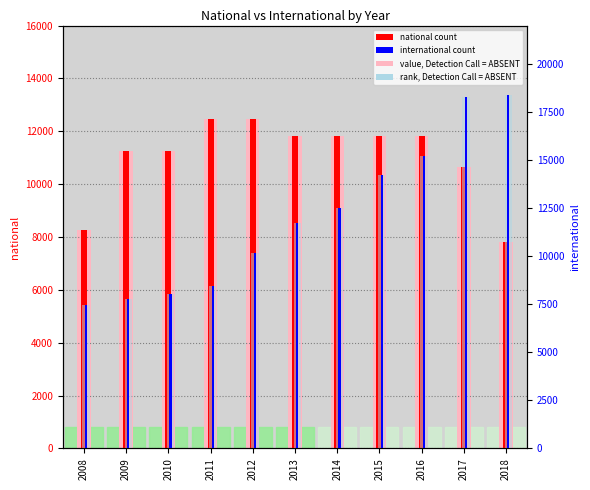

What is the difference between the highest and lowest values at 2016?

3413